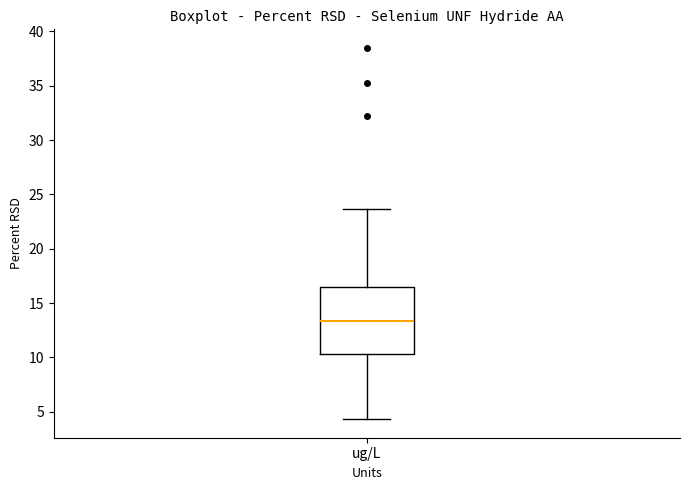

Where does the median line of the box for ug/L sit on the y-axis? The values are not printed on the chart, so give them approximately, as read against the axis.

13.5